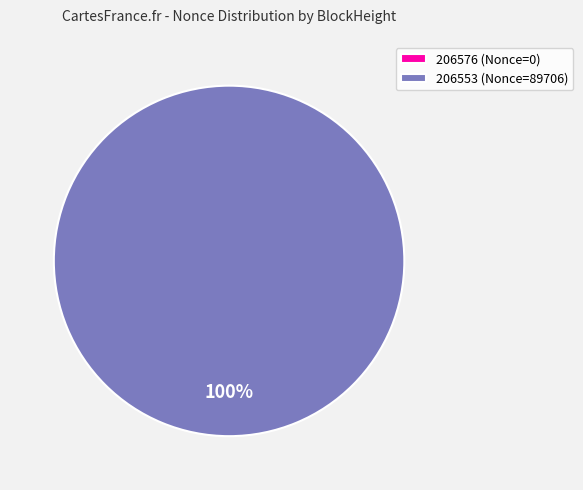

How many slices are in this pie chart?

2